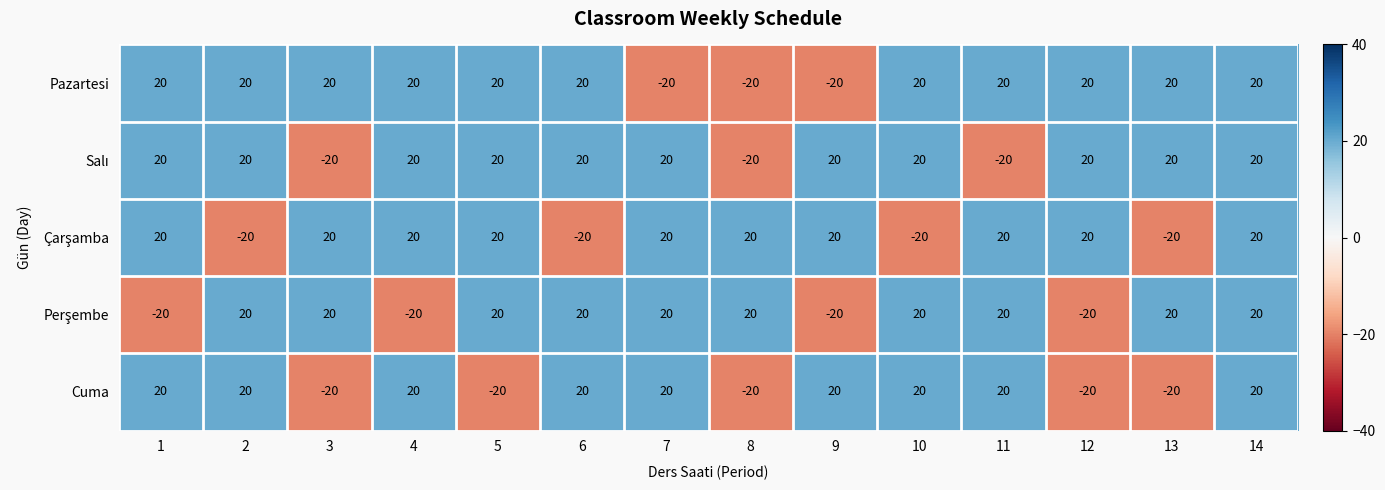

The value of Pazartesi at 8 is -20. True or false?

True